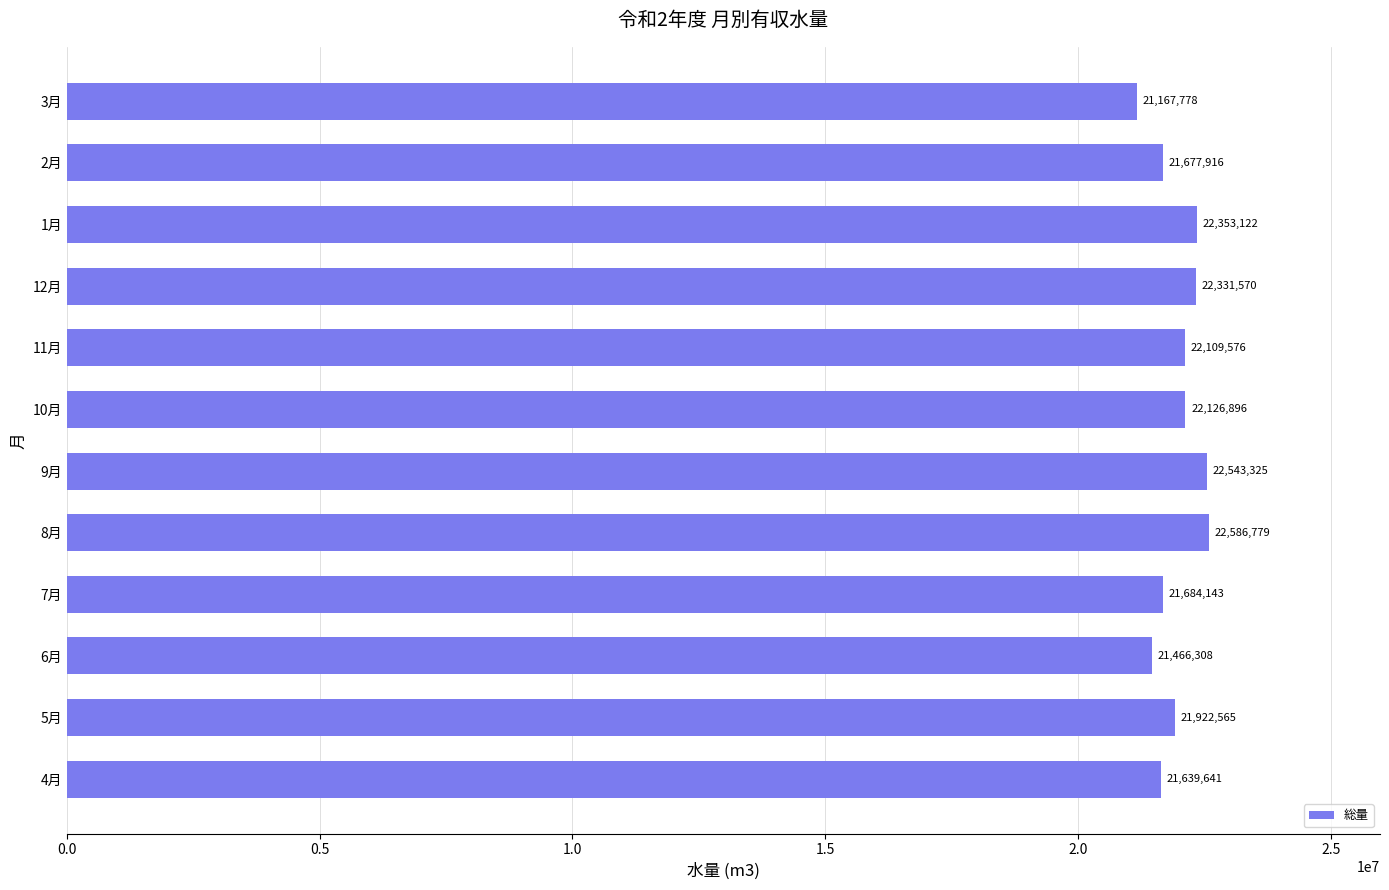

At which label is the value closest to 21877278?

5月